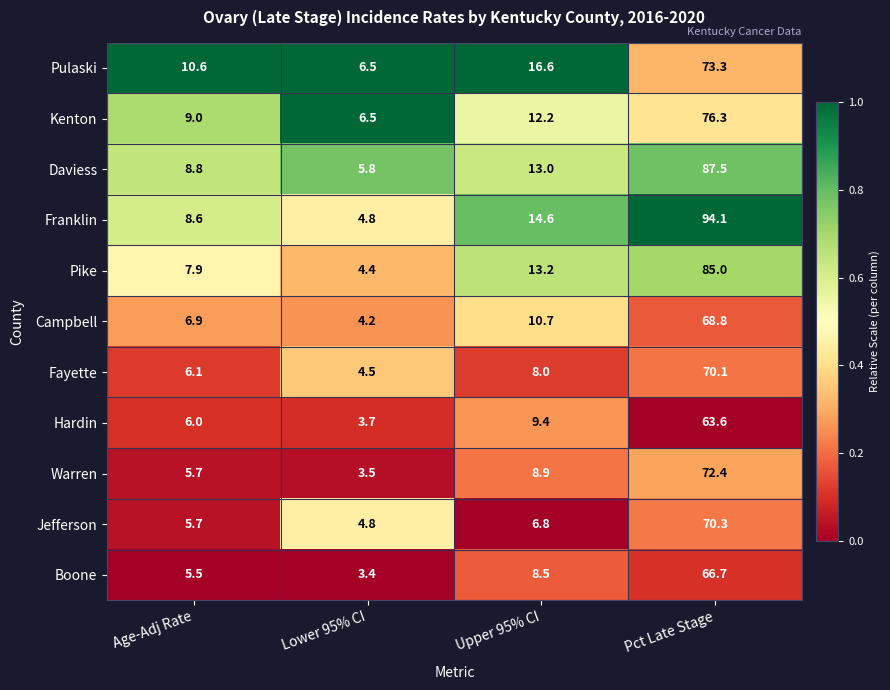

Is it true that Warren equals 3.5 at Lower 95% CI?

True